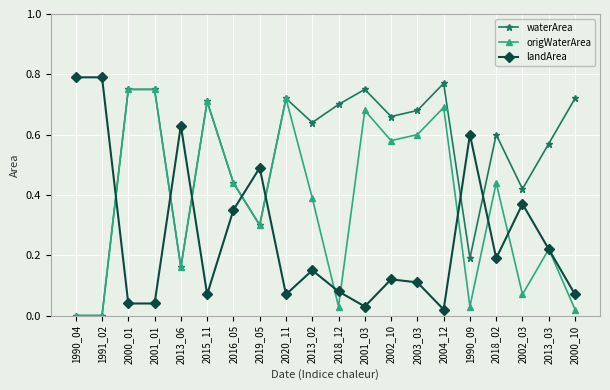

How many lines are shown in the chart?

3